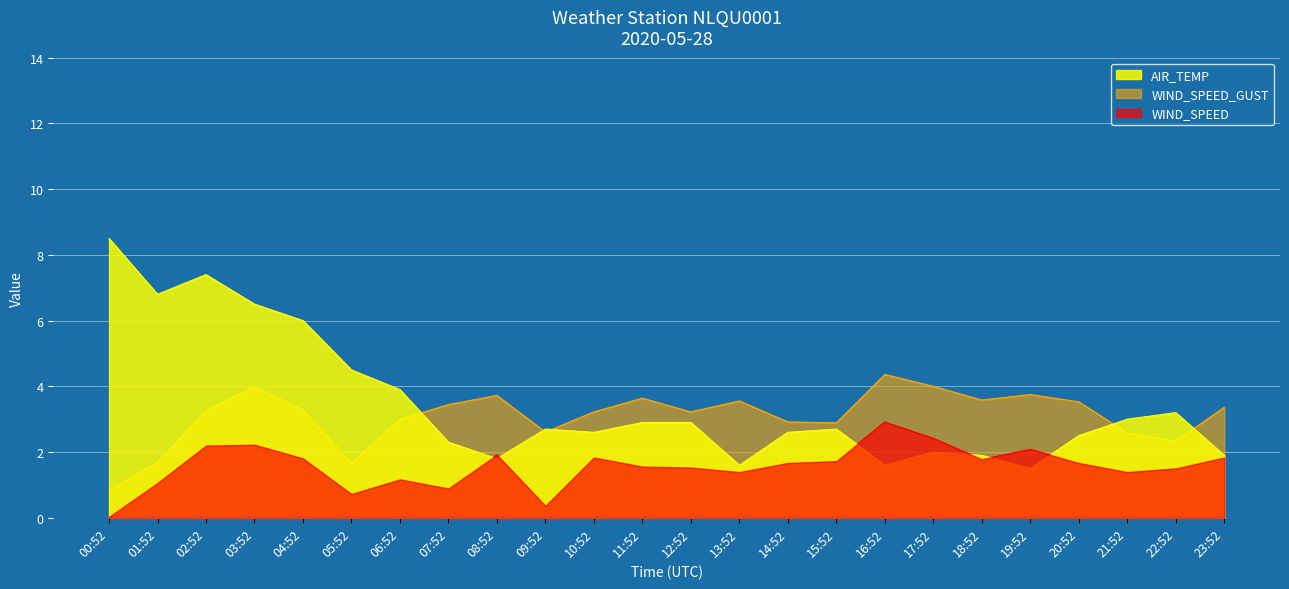

Reading left to right, transcribe all the data shown in this chart.

AIR_TEMP: 00:52=8.5	01:52=6.8	02:52=7.4	03:52=6.5	04:52=6.0	05:52=4.5	06:52=3.9	07:52=2.3	08:52=1.8	09:52=2.7	10:52=2.6	11:52=2.9	12:52=2.9	13:52=1.6	14:52=2.6	15:52=2.7	16:52=1.6	17:52=2.0	18:52=1.9	19:52=1.5	20:52=2.5	21:52=3.0	22:52=3.2	23:52=1.9
WIND_SPEED: 00:52=0.0	01:52=1.1	02:52=2.2	03:52=2.2	04:52=1.8	05:52=0.7	06:52=1.2	07:52=0.9	08:52=1.9	09:52=0.4	10:52=1.8	11:52=1.6	12:52=1.5	13:52=1.4	14:52=1.7	15:52=1.7	16:52=2.9	17:52=2.4	18:52=1.8	19:52=2.1	20:52=1.7	21:52=1.4	22:52=1.5	23:52=1.8
WIND_SPEED_GUST: 00:52=0.8	01:52=1.7	02:52=3.2	03:52=4.0	04:52=3.3	05:52=1.7	06:52=3.0	07:52=3.4	08:52=3.7	09:52=2.6	10:52=3.2	11:52=3.6	12:52=3.2	13:52=3.6	14:52=2.9	15:52=2.9	16:52=4.4	17:52=4.0	18:52=3.6	19:52=3.8	20:52=3.5	21:52=2.6	22:52=2.3	23:52=3.4